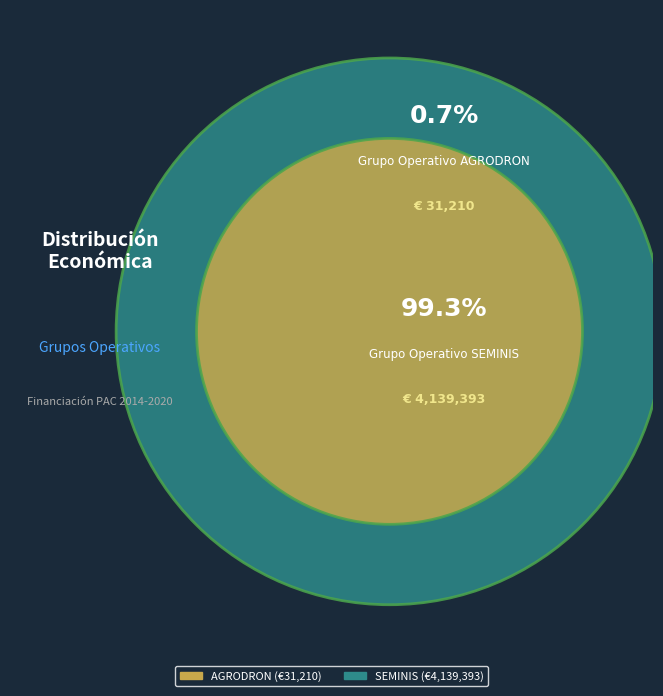

To the nearest percent, what is the difference between the Grupo Operativo SEMINIS and Grupo Operativo AGRODRON slice percentages?

99%